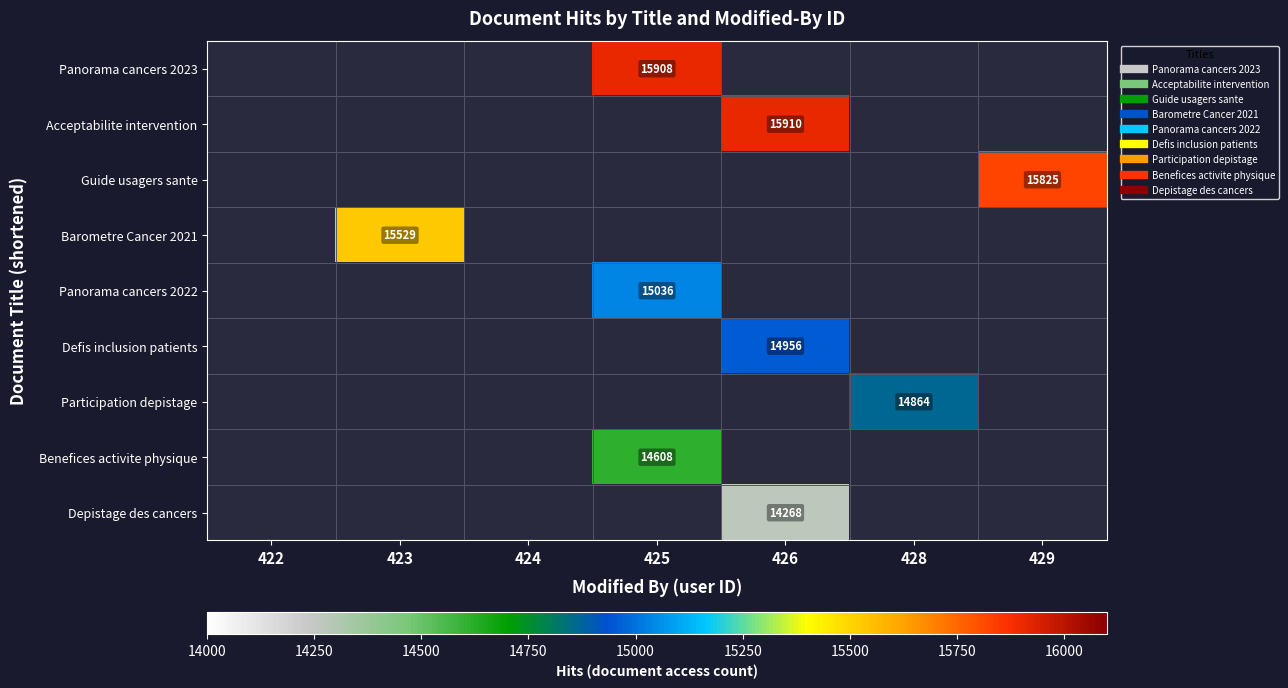

At which category is the sum across all series the highest?

425